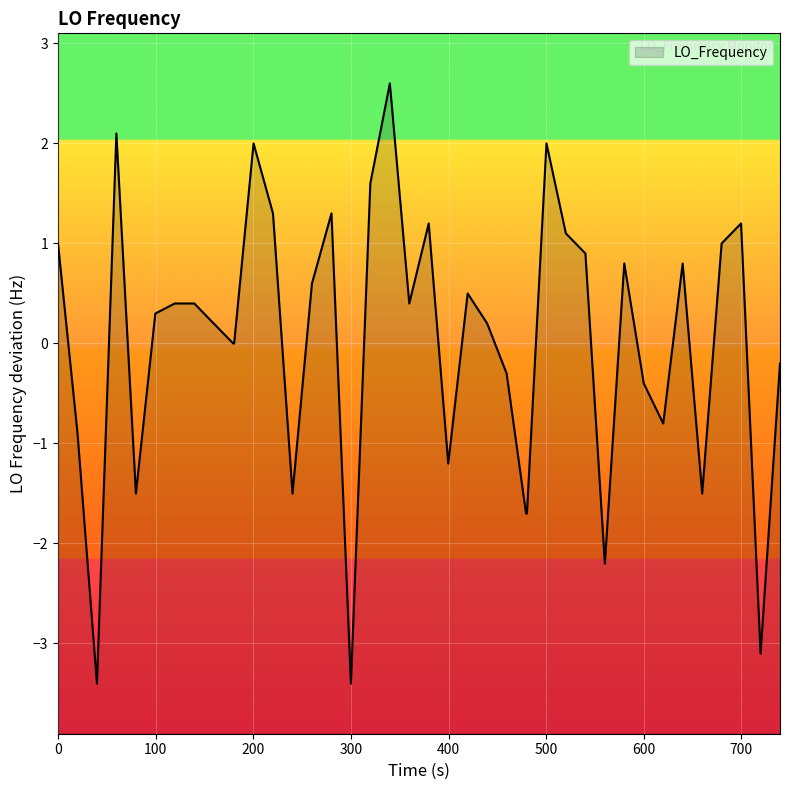

What is the greatest value displayed?

2.6